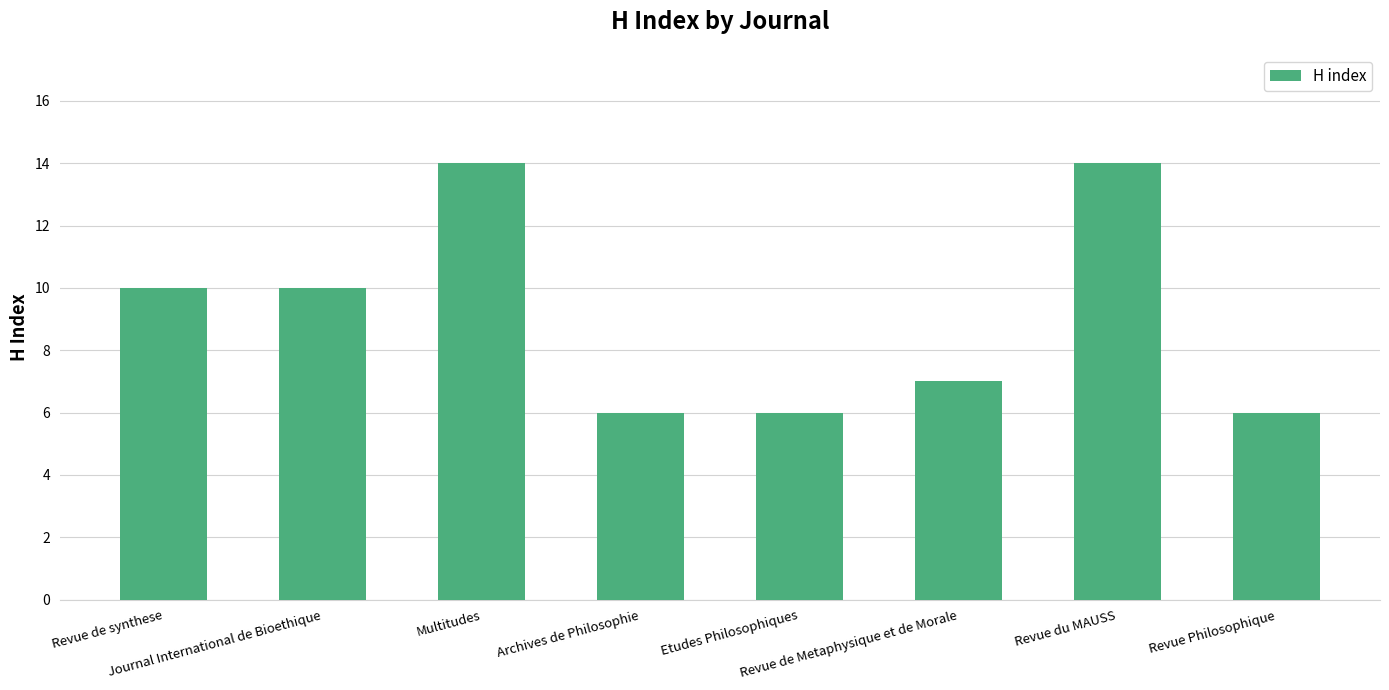

Approximately how many times larger is the value at Revue de Metaphysique et de Morale compared to Revue du MAUSS?

0.5